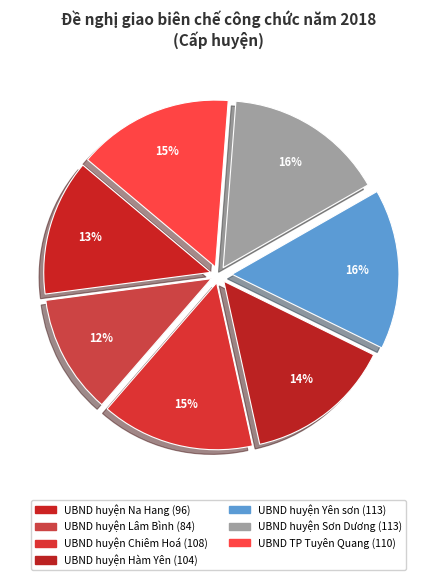

To the nearest percent, what portion does UBND huyện Chiêm Hoá represent?

15%